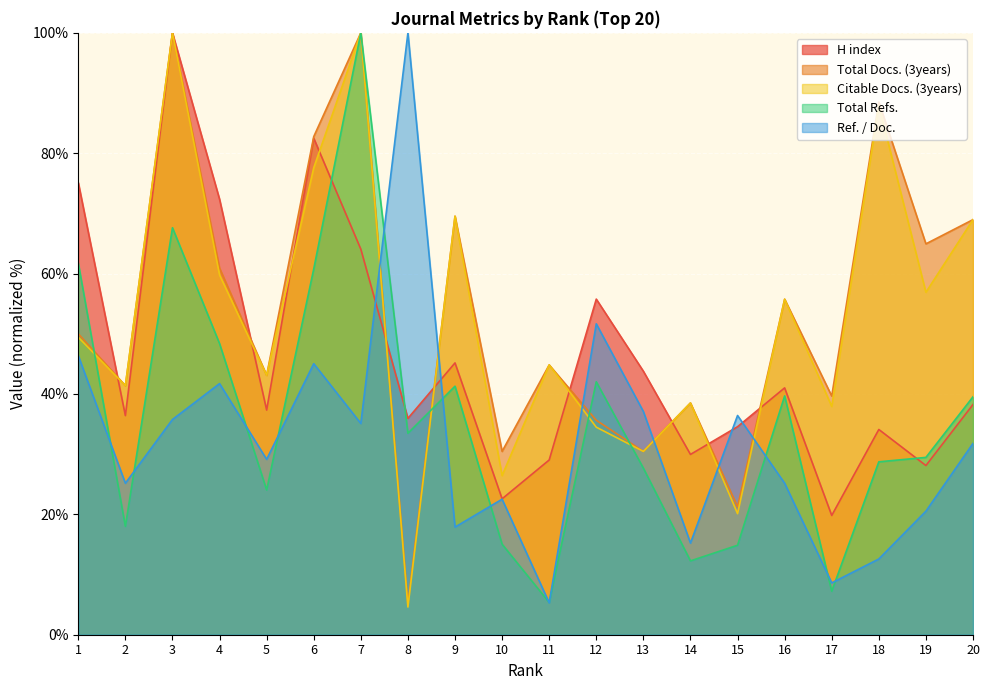

How many lines are shown in the chart?

5